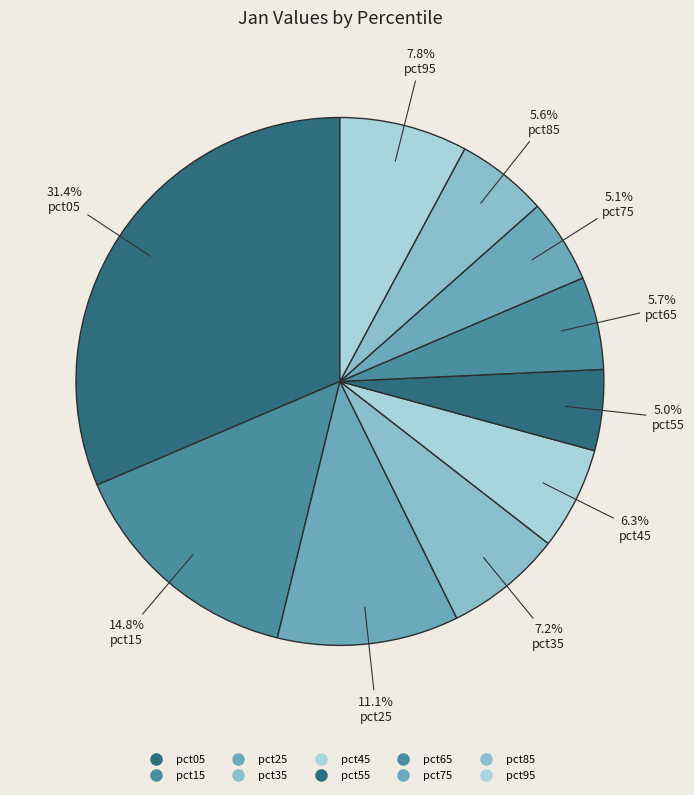

Between pct35 and pct05, which is larger?

pct05